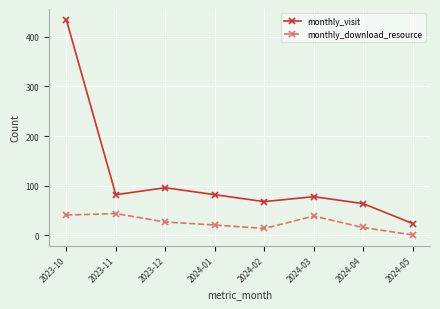

Which category has the lowest value across all series?

2024-05